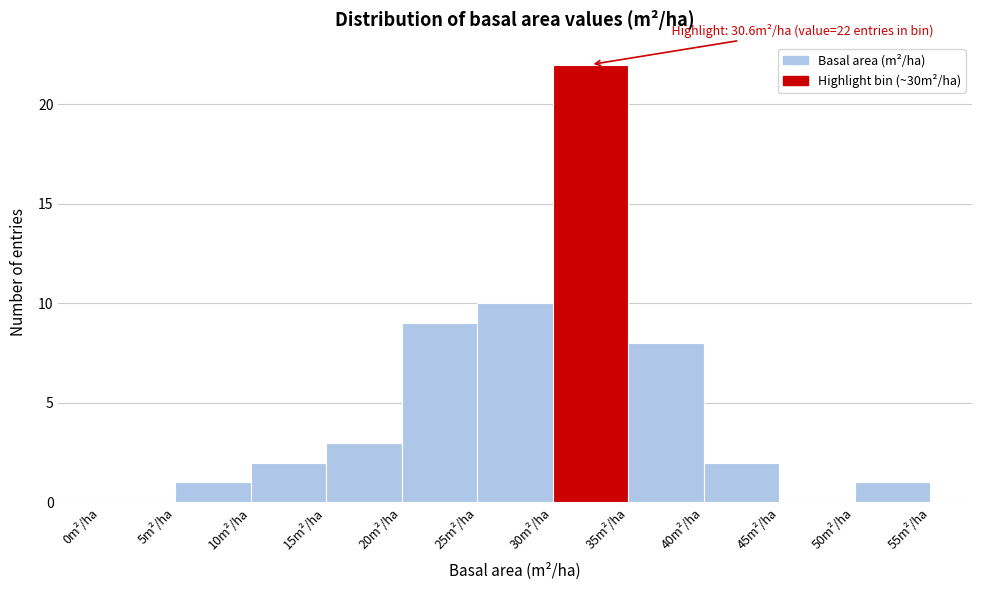

Which range on the x-axis has the tallest bar?

30 to 35